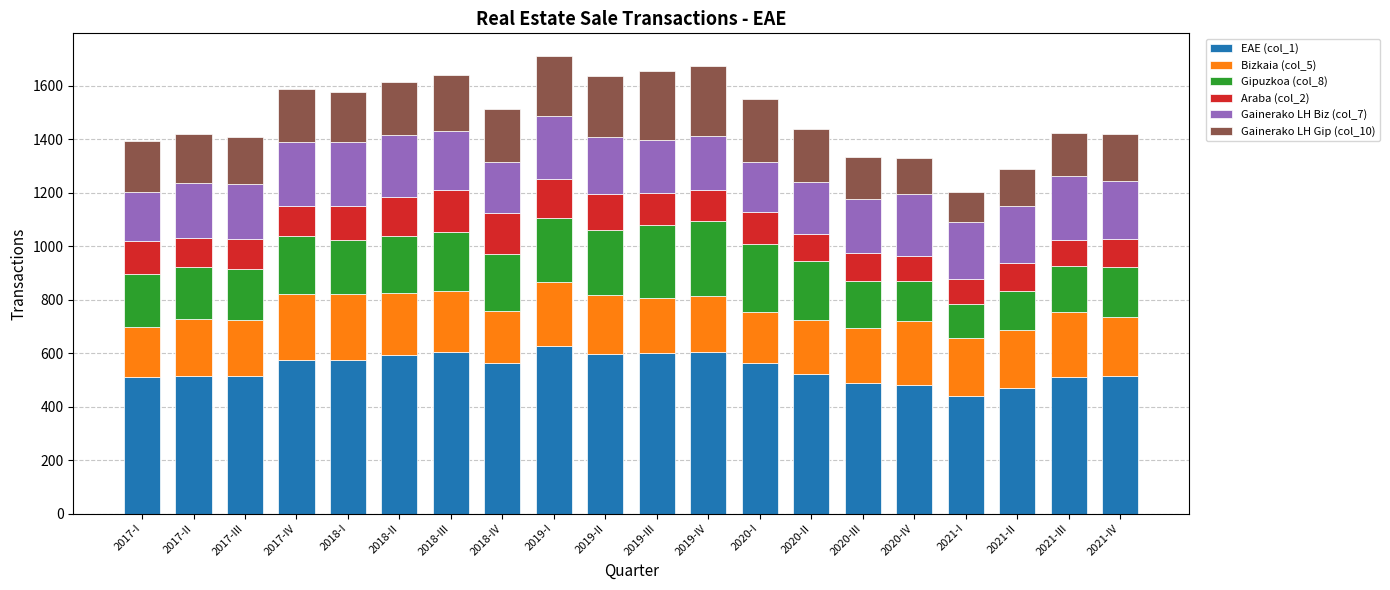

What is the minimum value for EAE (col_1)?

438